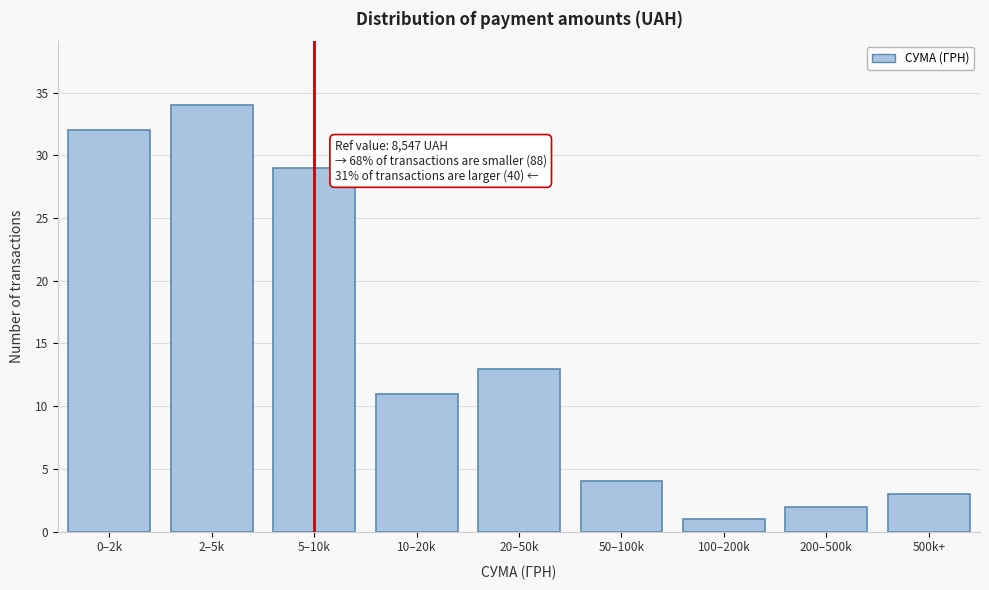

Reading left to right, transcribe all the data shown in this chart.

0–2k=32	2–5k=34	5–10k=29	10–20k=11	20–50k=13	50–100k=4	100–200k=1	200–500k=2	500k+=3